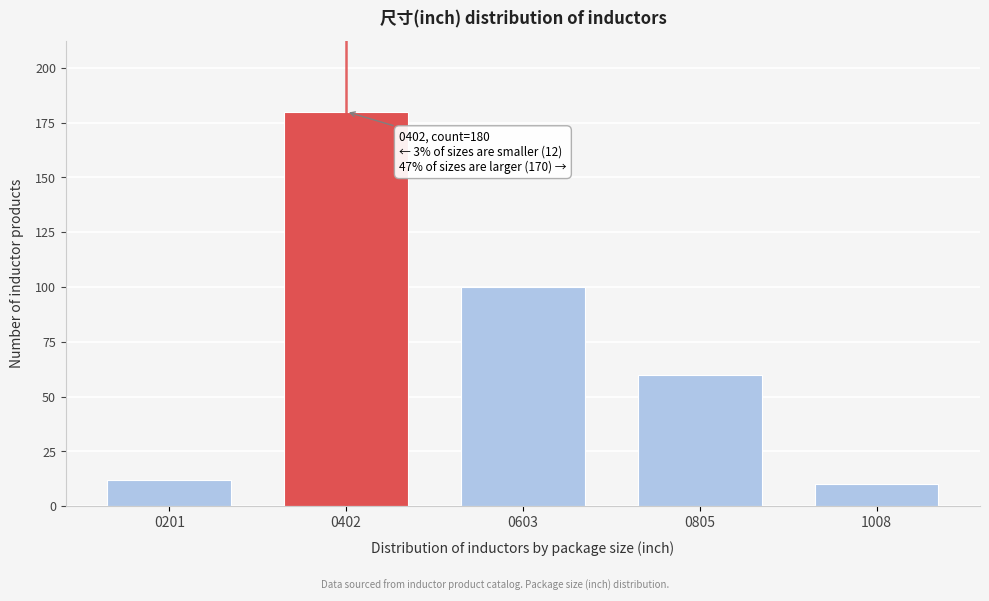

Reading right to left, what are all the values shown in this chart?

1008=10	0805=60	0603=100	0402=180	0201=12